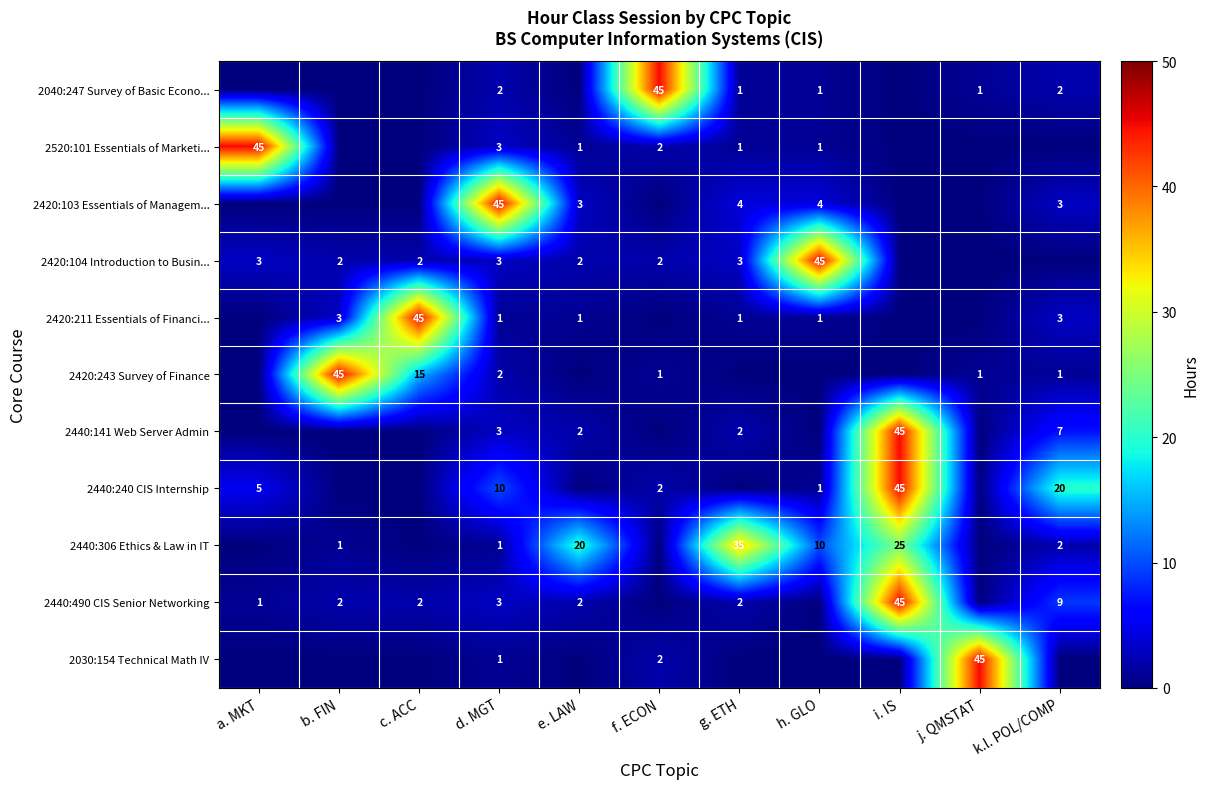

What is the maximum value shown in the chart?

45